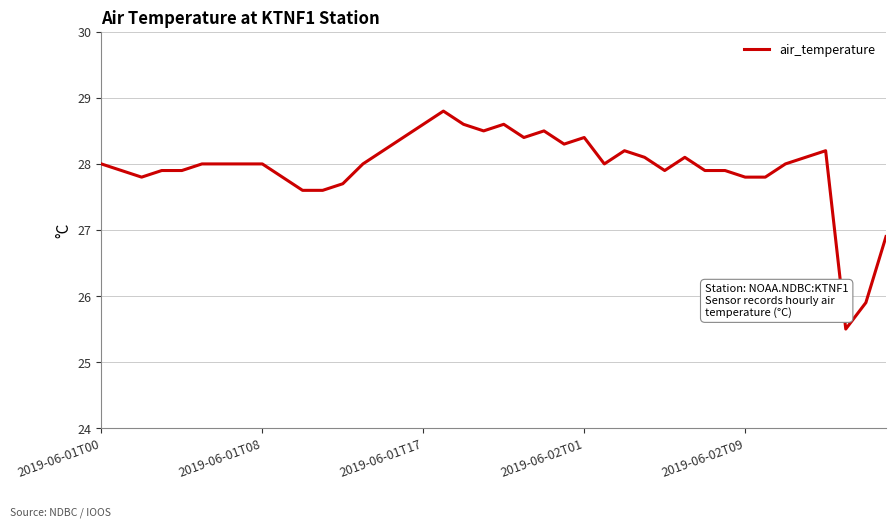

What is the maximum value shown in the chart?

28.8